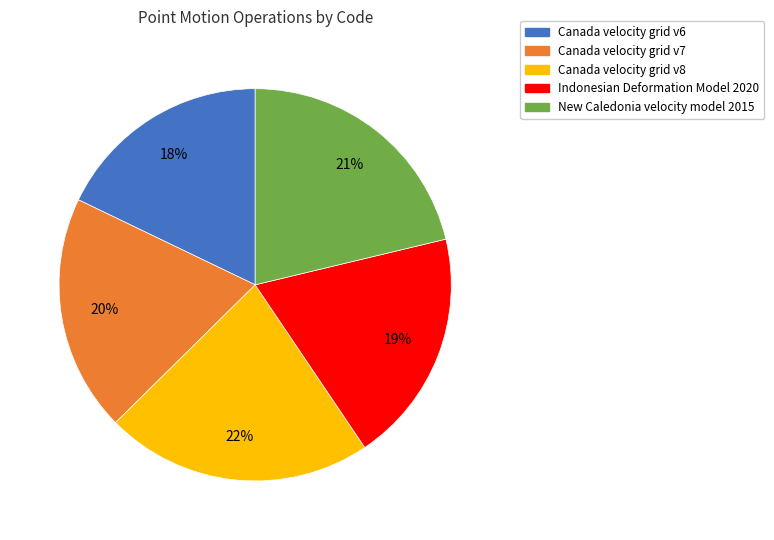

Is it true that Canada velocity grid v6 is 5% of the pie?

False